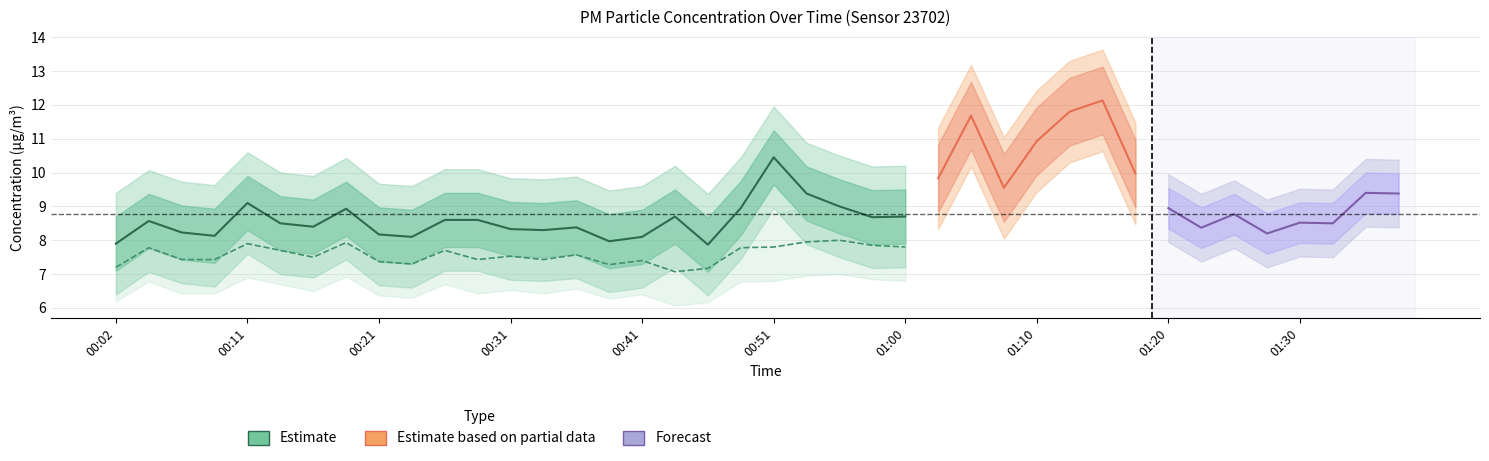

What is the minimum value for P1?

7.9